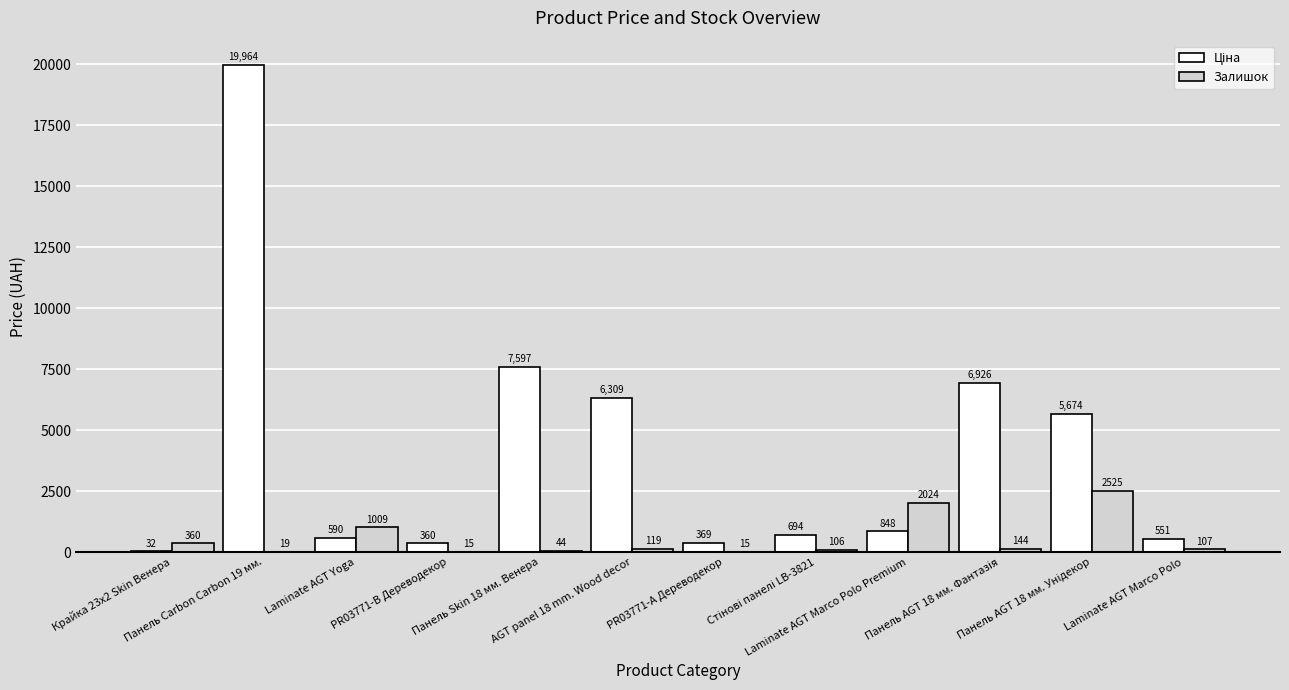

What is the sum of all Залишок values?

6487.0